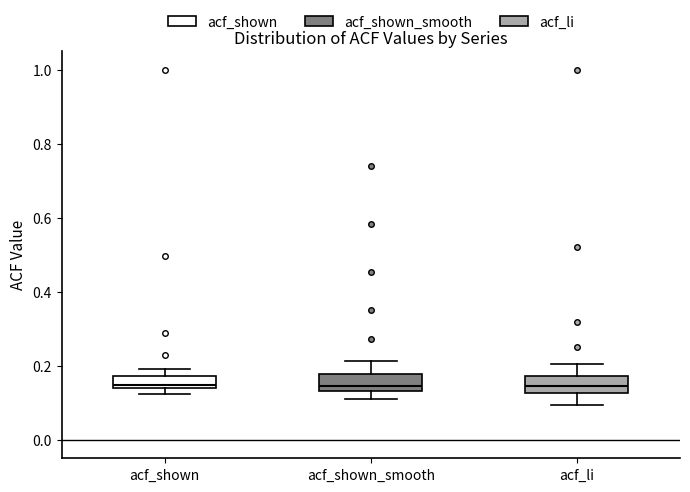

Reading left to right, read every box against the y-axis: the position of its median line, the range the box covers, and the ends of its whiskers. The values are not printed on the chart, so give them approximately, as read against the axis.

acf_shown: median 0.14 (just above the box's lower edge), box 0.14 to 0.18, whiskers 0.12 to 0.20
acf_shown_smooth: median 0.14 (just above the box's lower edge), box 0.14 to 0.18, whiskers 0.10 to 0.22
acf_li: median 0.14, box 0.12 to 0.18, whiskers 0.10 to 0.20